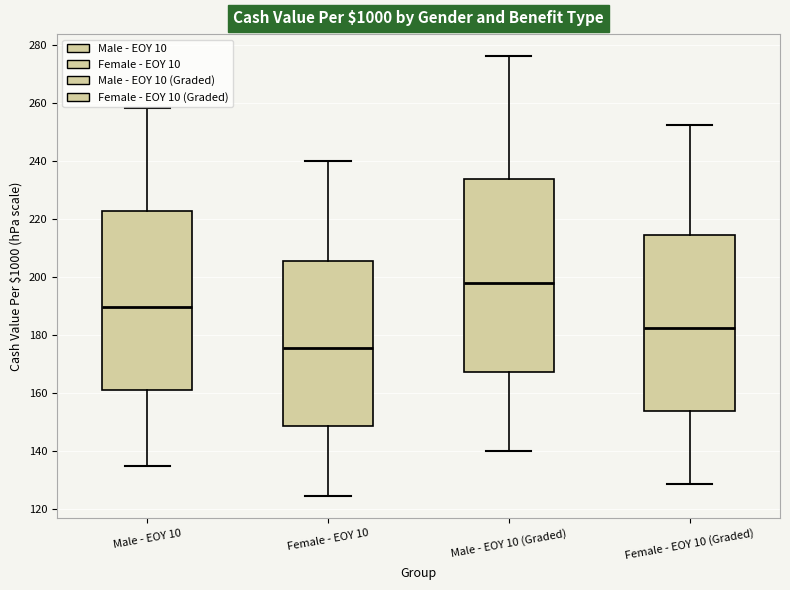

Reading left to right, read every box against the y-axis: the position of its median line, the range the box covers, and the ends of its whiskers. The values are not printed on the chart, so give them approximately, as read against the axis.

Male - EOY 10: median 190, box 162 to 222, whiskers 134 to 258
Female - EOY 10: median 176, box 148 to 206, whiskers 124 to 240
Male - EOY 10 (Graded): median 198, box 168 to 234, whiskers 140 to 276
Female - EOY 10 (Graded): median 182, box 154 to 214, whiskers 128 to 252